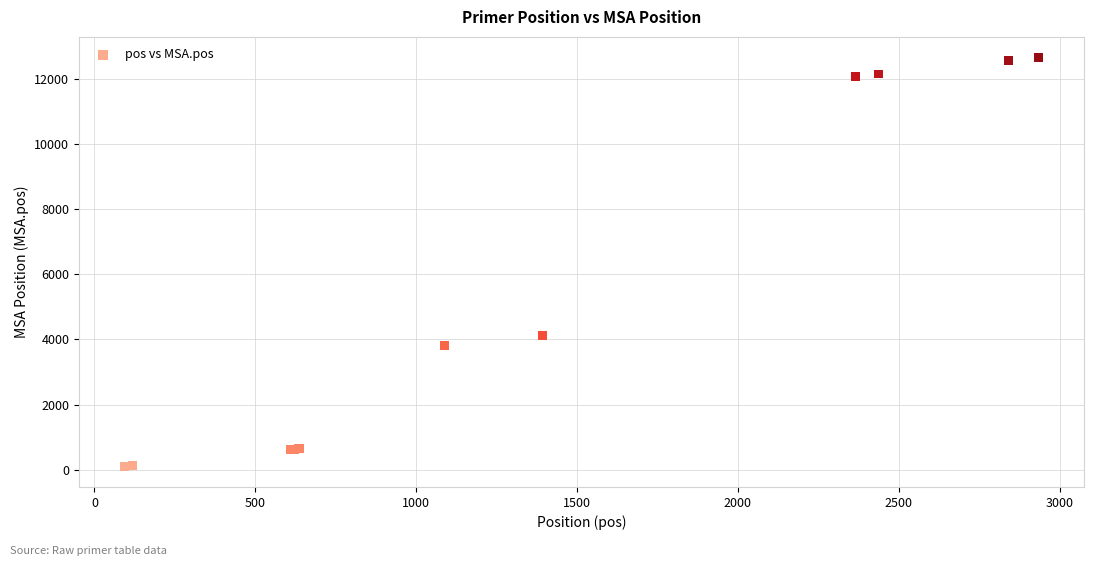

What Y value in the scatter plot is closest to 6381?

4117